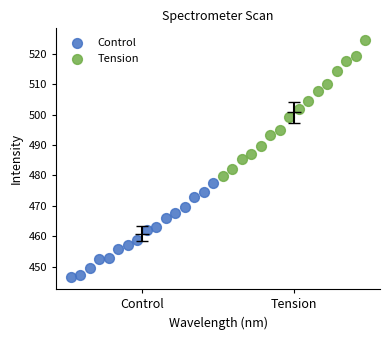

What are all the series names shown in the legend?

Control, Tension